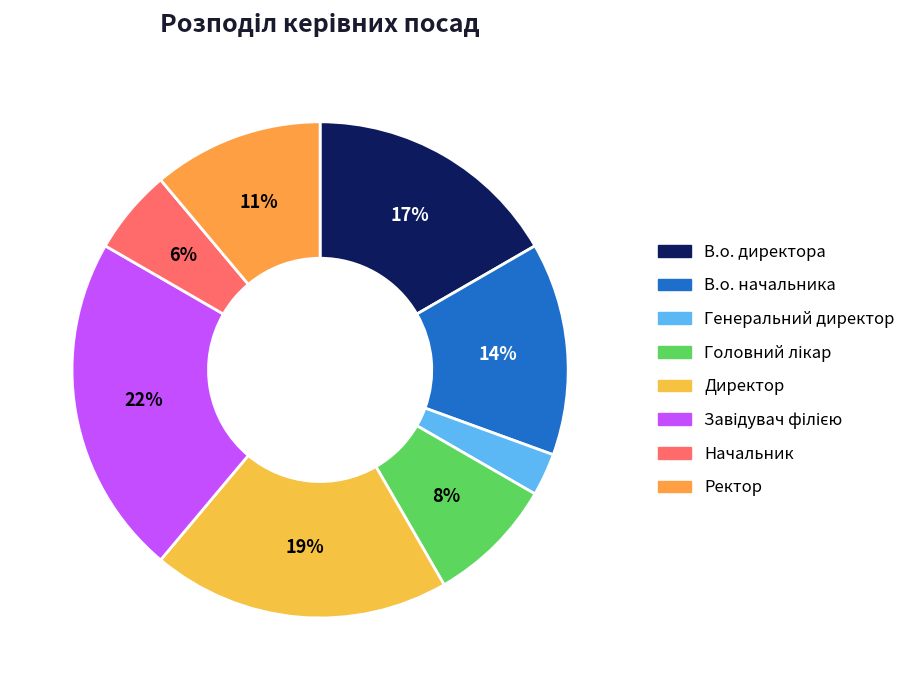

Which slice is the largest?

Завідувач філією